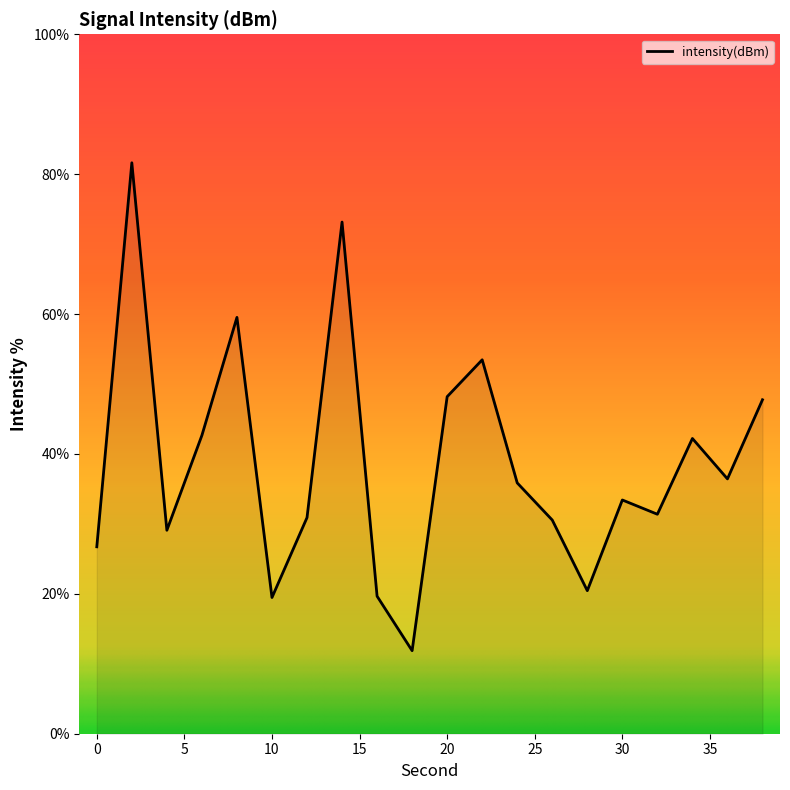

Count the number of values greater than 35.

10